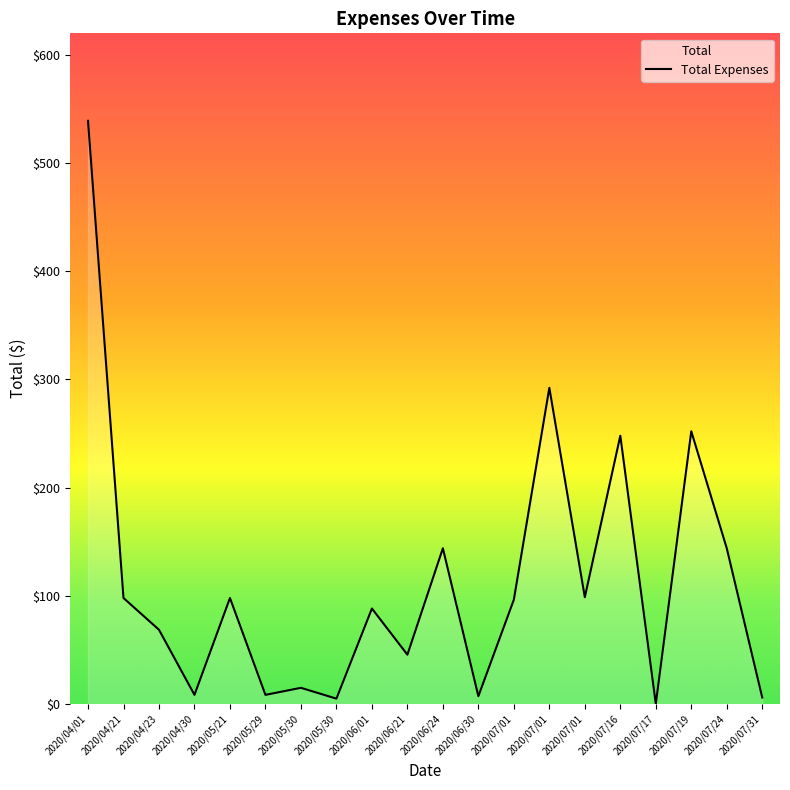

Reading left to right, extract all data points from this chart.

2020/04/01=539.0	2020/04/21=98.0	2020/04/23=68.7	2020/04/30=8.5	2020/05/21=98.0	2020/05/29=8.5	2020/05/30=15.0	2020/05/30=5.0	2020/06/01=88.3	2020/06/21=45.6	2020/06/24=143.9	2020/06/30=7.2	2020/07/01=96.4	2020/07/01=292.2	2020/07/01=98.8	2020/07/16=248.0	2020/07/17=0.1	2020/07/19=252.1	2020/07/24=143.9	2020/07/31=6.0